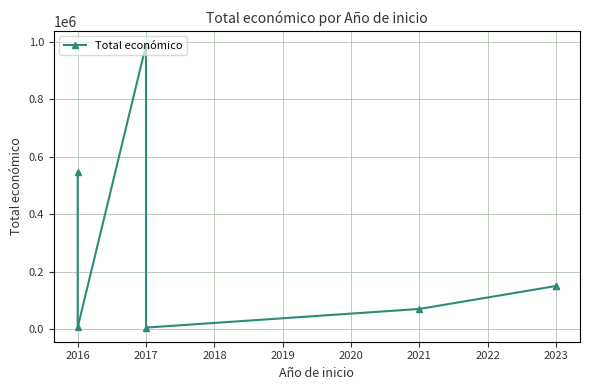

How many lines are shown in the chart?

1